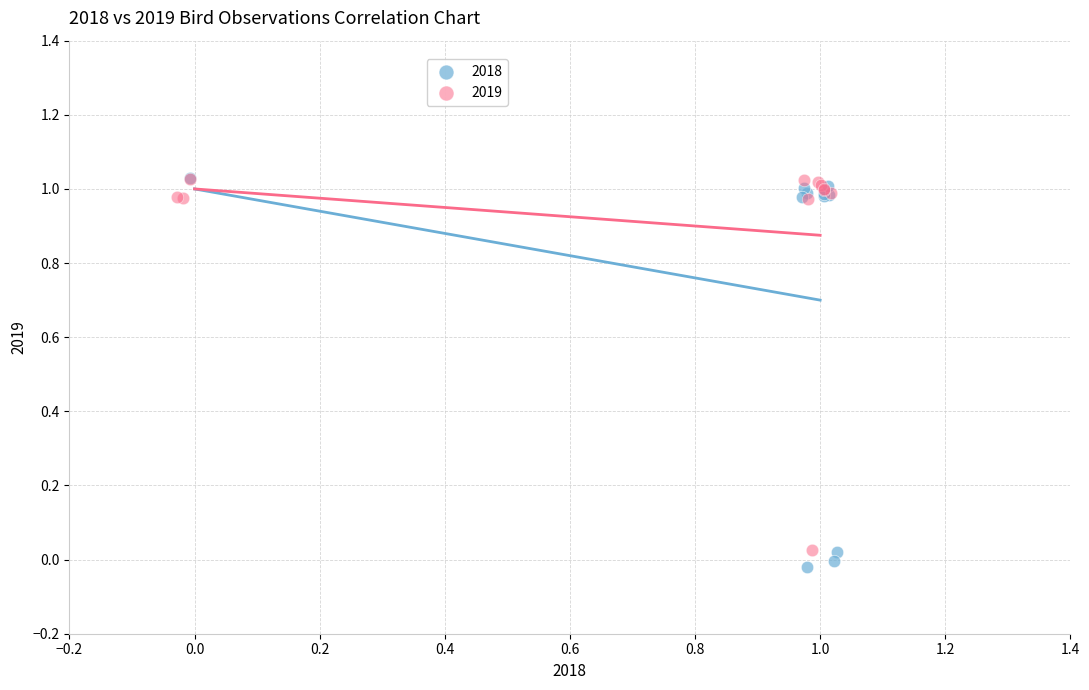

Which series reaches the minimum Y coordinate?

2018